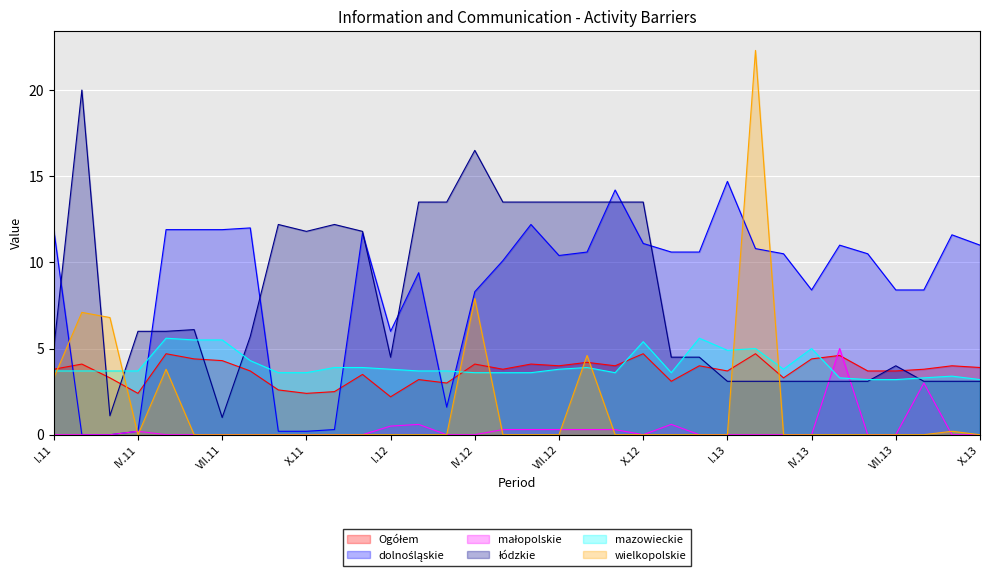

Rank the categories by mazowieckie value from highest to lowest.

V.11, XII.12, VI.11, VII.11, X.12, II.13, IV.13, I.13, VIII.11, XI.11, XII.11, VIII.12, I.12, VII.12, III.13, I.11, II.11, III.11, IV.11, II.12, III.12, IX.11, X.11, IV.12, V.12, VI.12, IX.12, XI.12, IX.13, V.13, VIII.13, VI.13, VII.13, X.13